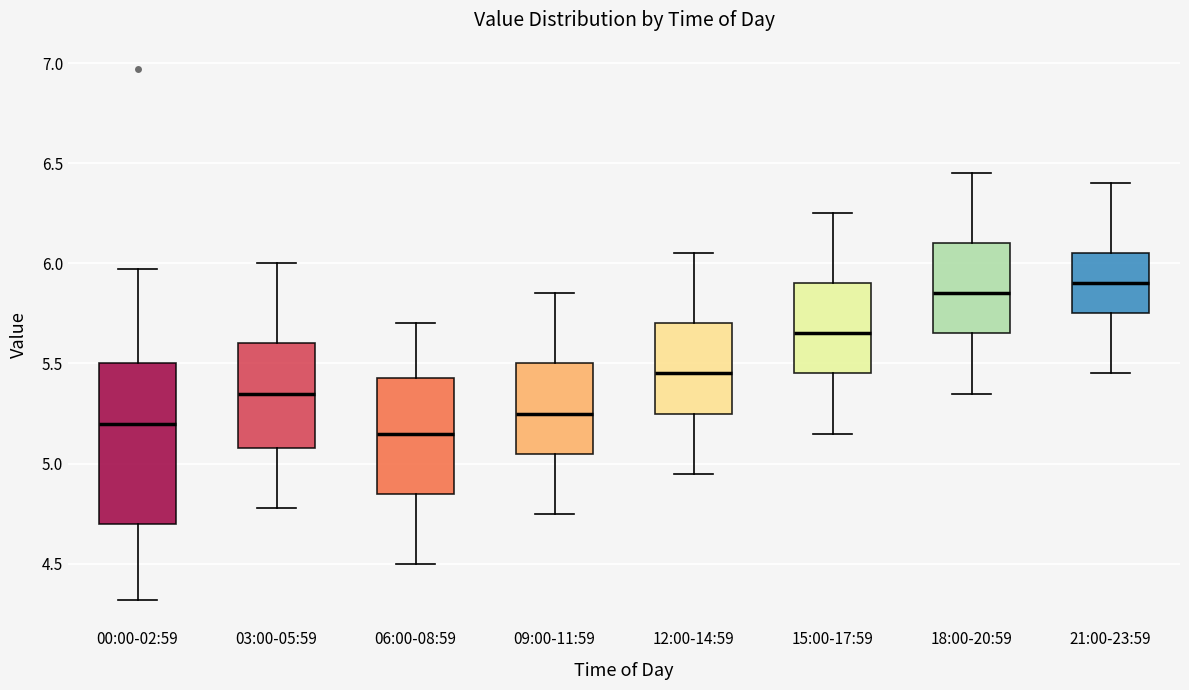

Reading left to right, transcribe this box plot: for each box, give where its median line is, the range the box spans, and where its two whiskers end, as read against the y-axis. The values are not printed on the chart, so give them approximately, as read against the axis.

00:00-02:59: median 5.20, box 4.70 to 5.50, whiskers 4.30 to 5.95
03:00-05:59: median 5.35, box 5.10 to 5.60, whiskers 4.80 to 6.00
06:00-08:59: median 5.15, box 4.85 to 5.45, whiskers 4.50 to 5.70
09:00-11:59: median 5.25, box 5.05 to 5.50, whiskers 4.75 to 5.85
12:00-14:59: median 5.45, box 5.25 to 5.70, whiskers 4.95 to 6.05
15:00-17:59: median 5.65, box 5.45 to 5.90, whiskers 5.15 to 6.25
18:00-20:59: median 5.85, box 5.65 to 6.10, whiskers 5.35 to 6.45
21:00-23:59: median 5.90, box 5.75 to 6.05, whiskers 5.45 to 6.40